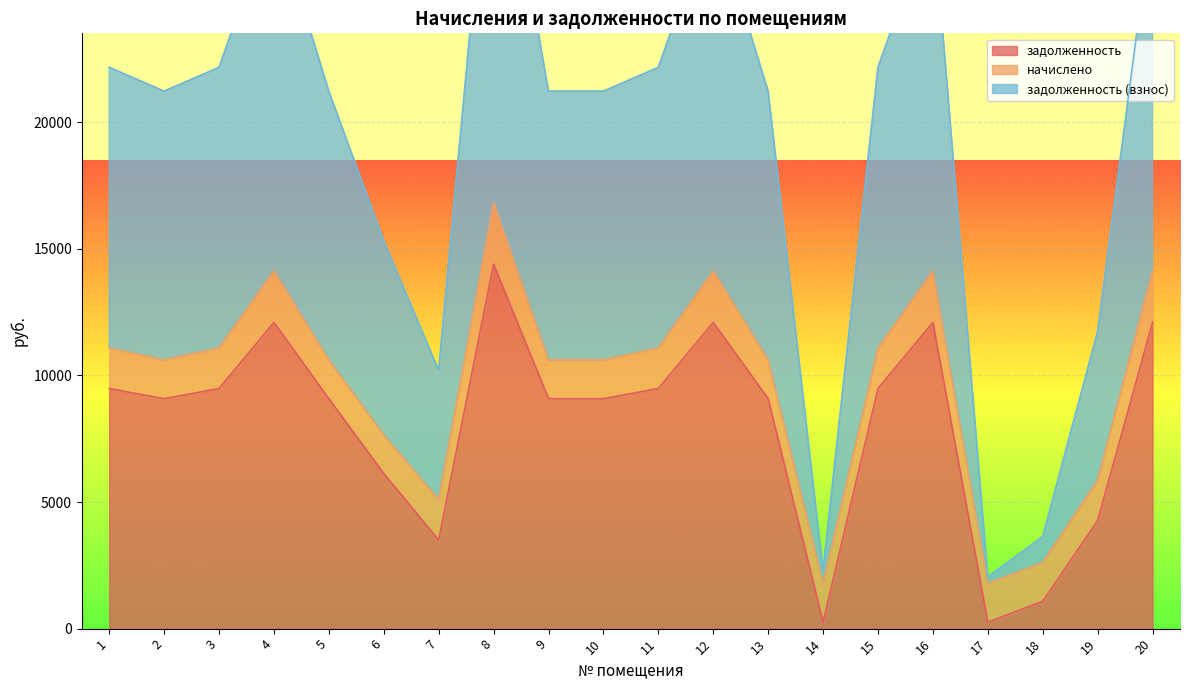

True or false: задолженность and задолженность (взнос) intersect in this chart.

False